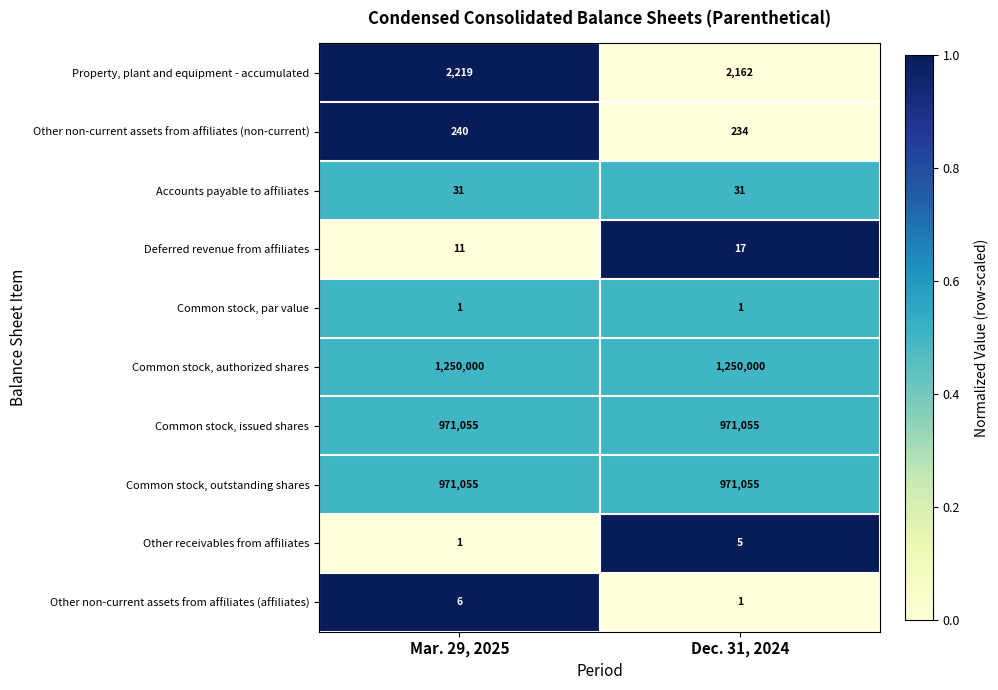

What is the sum of the Common stock, outstanding shares values at Mar. 29, 2025 and Dec. 31, 2024?

1942110